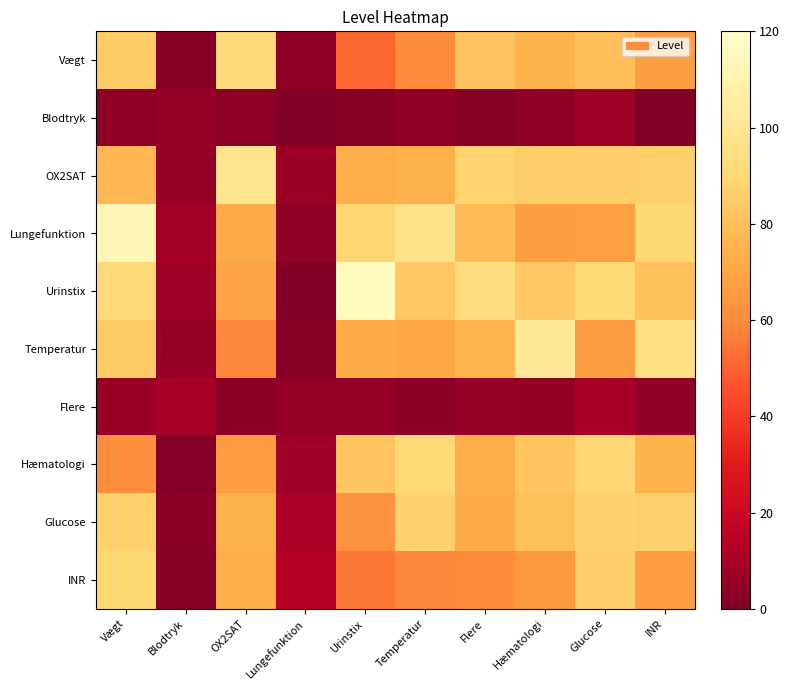

At how many categories does at least one series exceed 41?

8